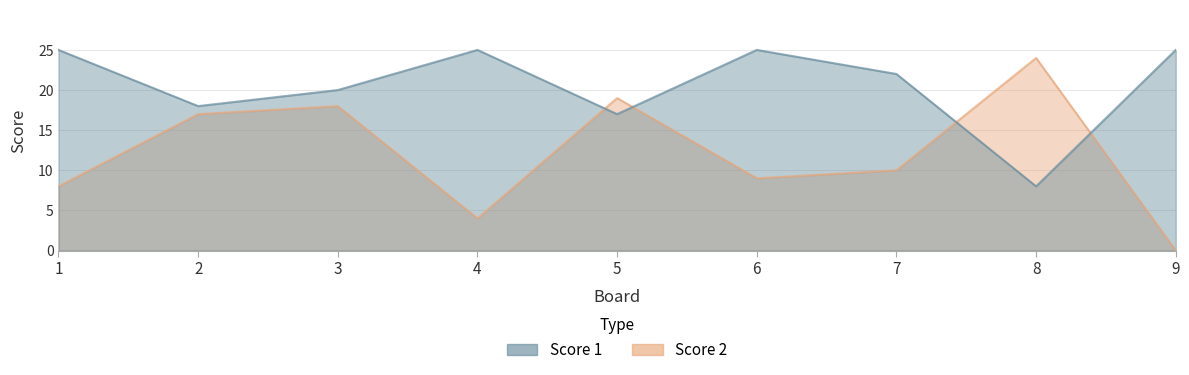

Rank the series by their maximum value, from highest to lowest.

Score 1, Score 2